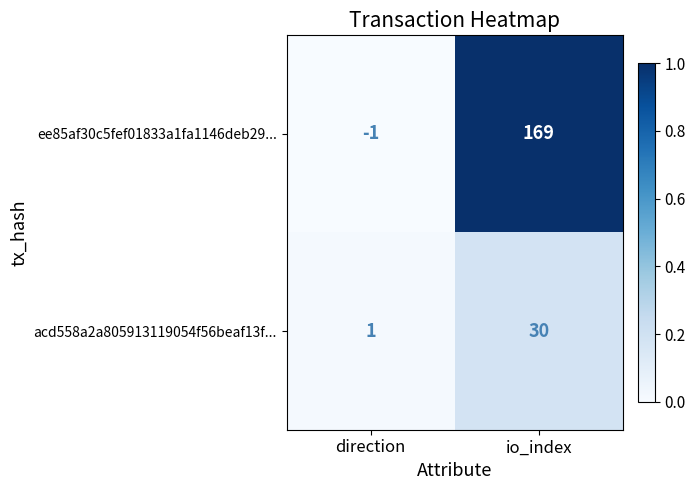

At which category does the chart reach its peak across all series?

io_index